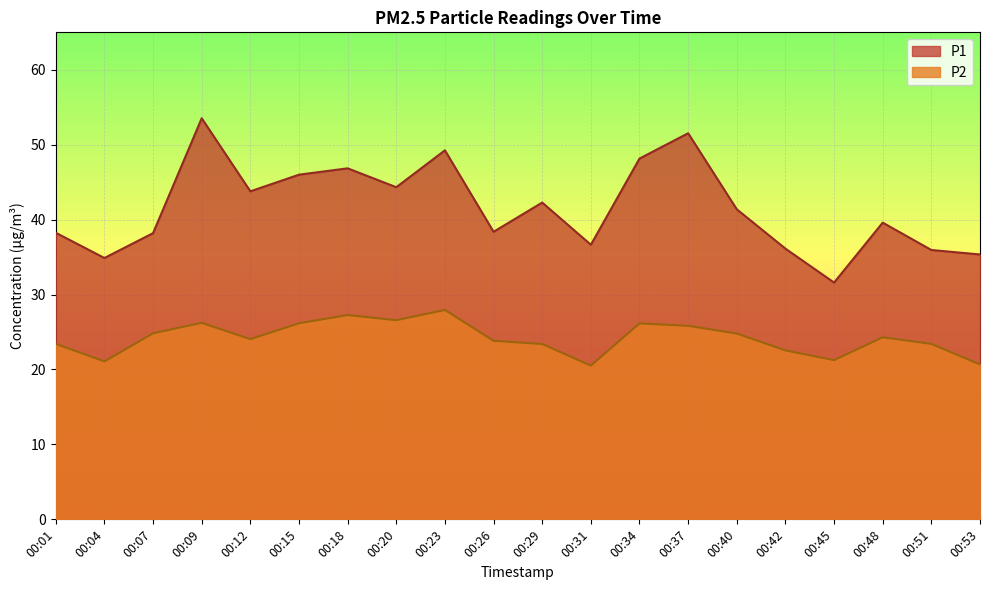

What is the highest value of the P1 series?

53.5